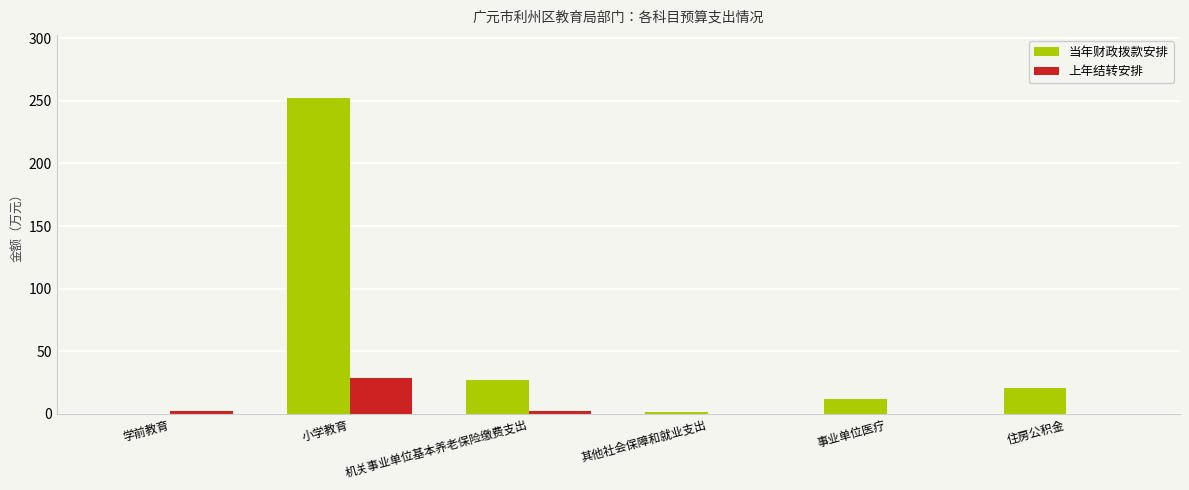

Which category has the highest value in the 上年结转安排 series?

小学教育